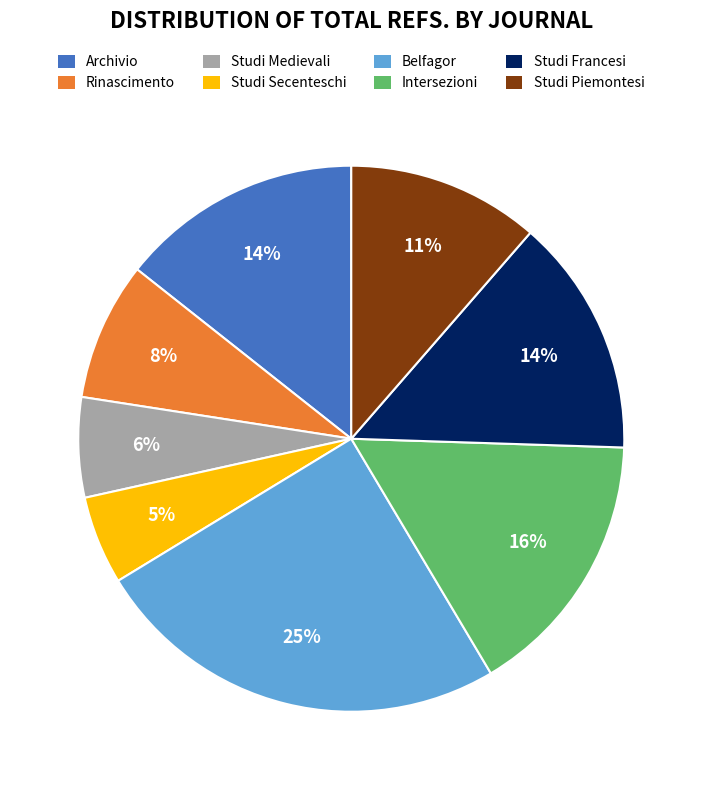

True or false: Studi Medievali accounts for 6% of the total.

True